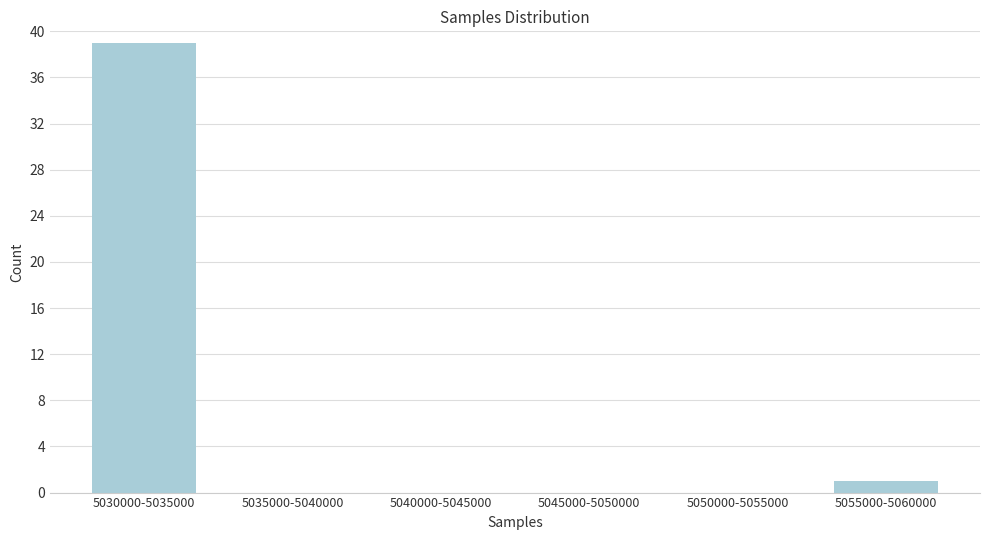

Reading left to right, what are all the values shown in this chart?

5030000-5035000=39	5035000-5040000=0	5040000-5045000=0	5045000-5050000=0	5050000-5055000=0	5055000-5060000=1